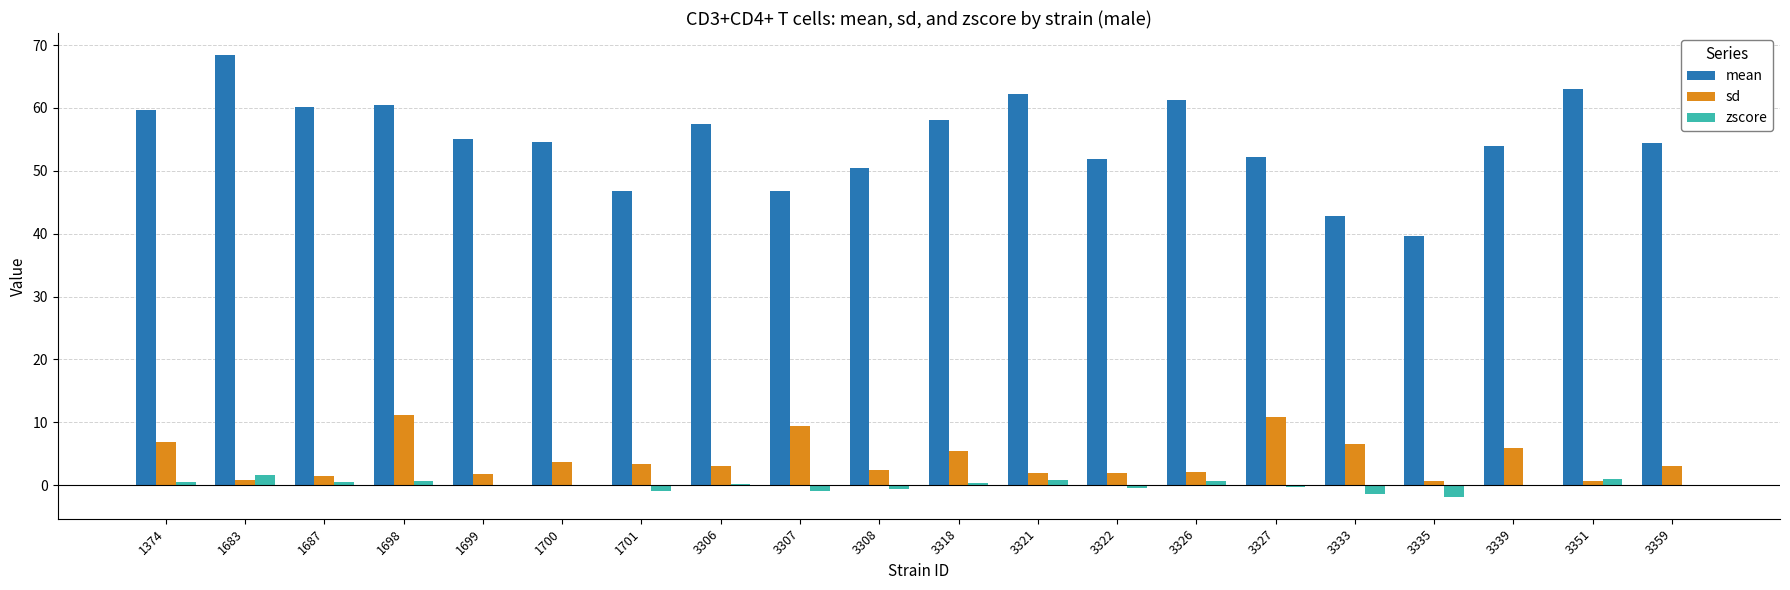

Between 3322 and 3327, which series saw the biggest shift?

sd